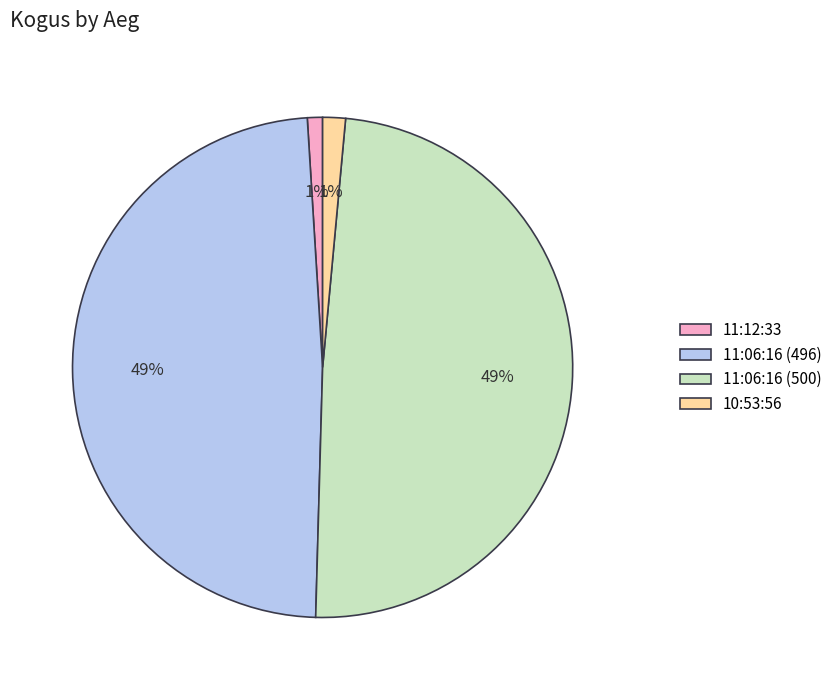

To the nearest percent, what is the average slice percentage?

25%